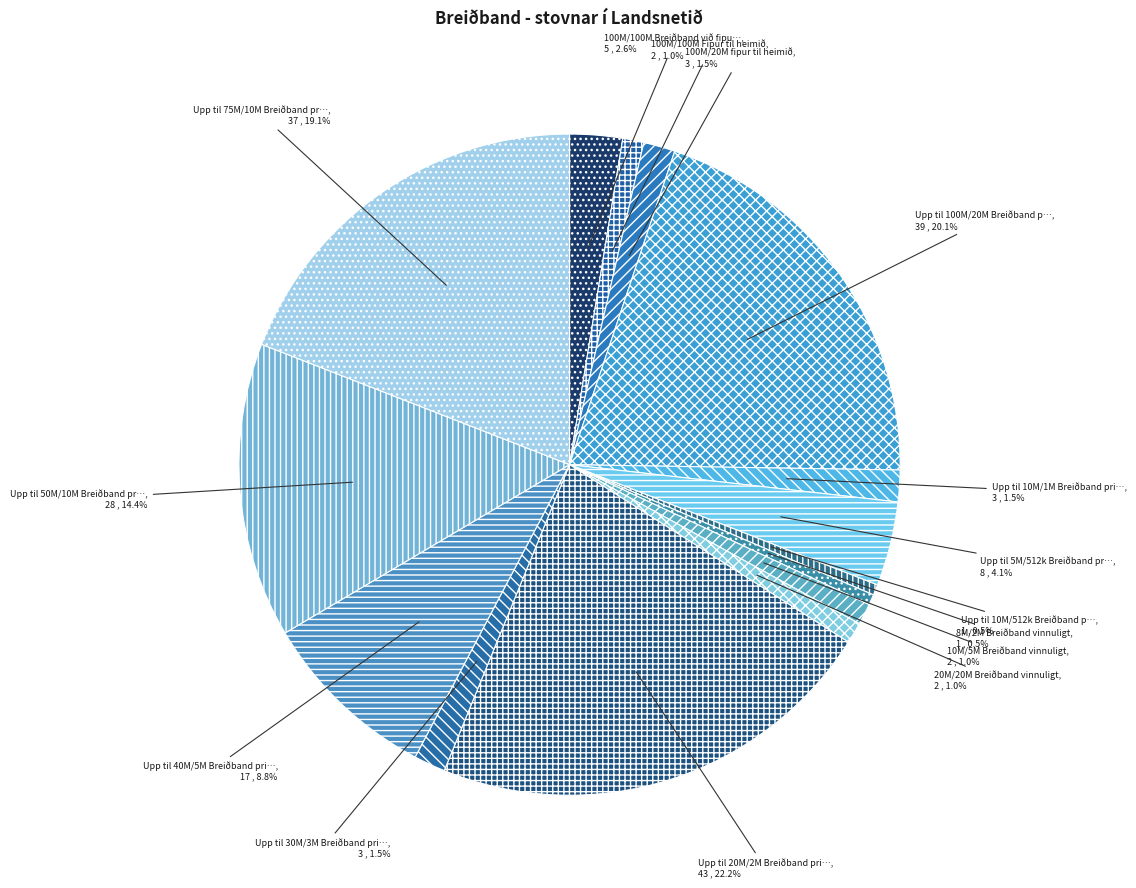

How many segments does this pie chart have?

15